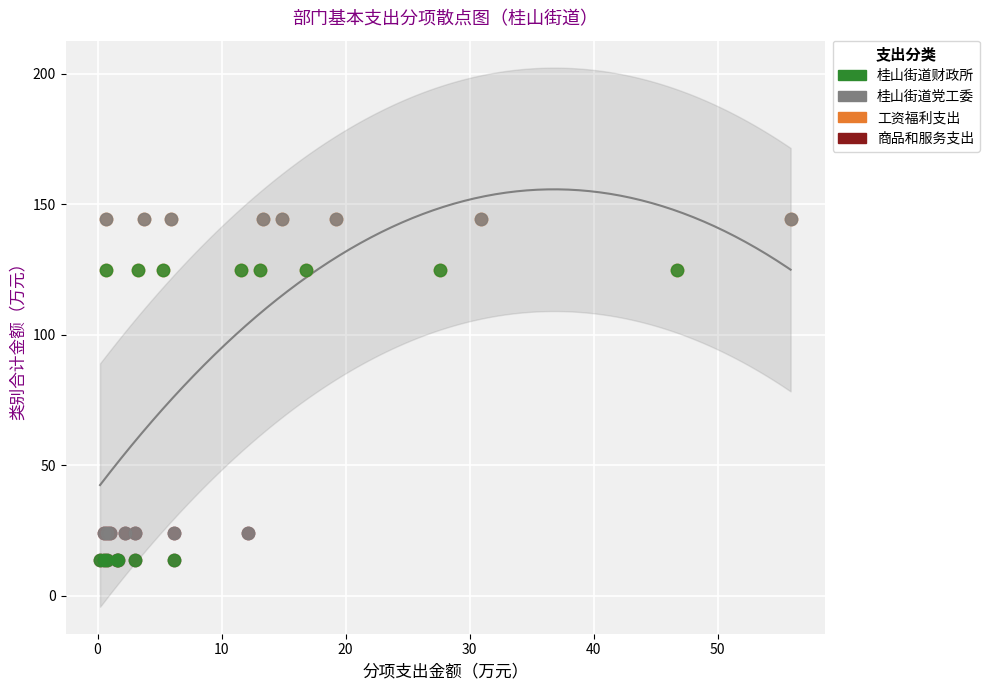

Which series has the largest Y range (max minus min)?

桂山街道党工委